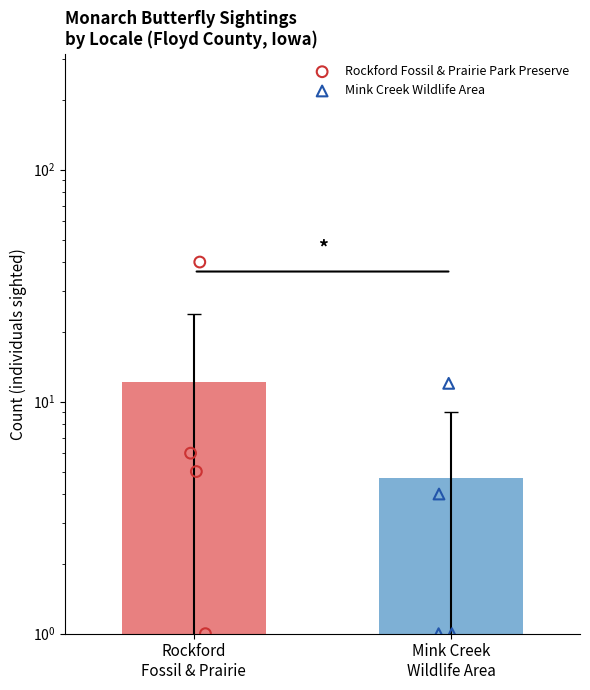

At how many categories does at least one series exceed 33?

1